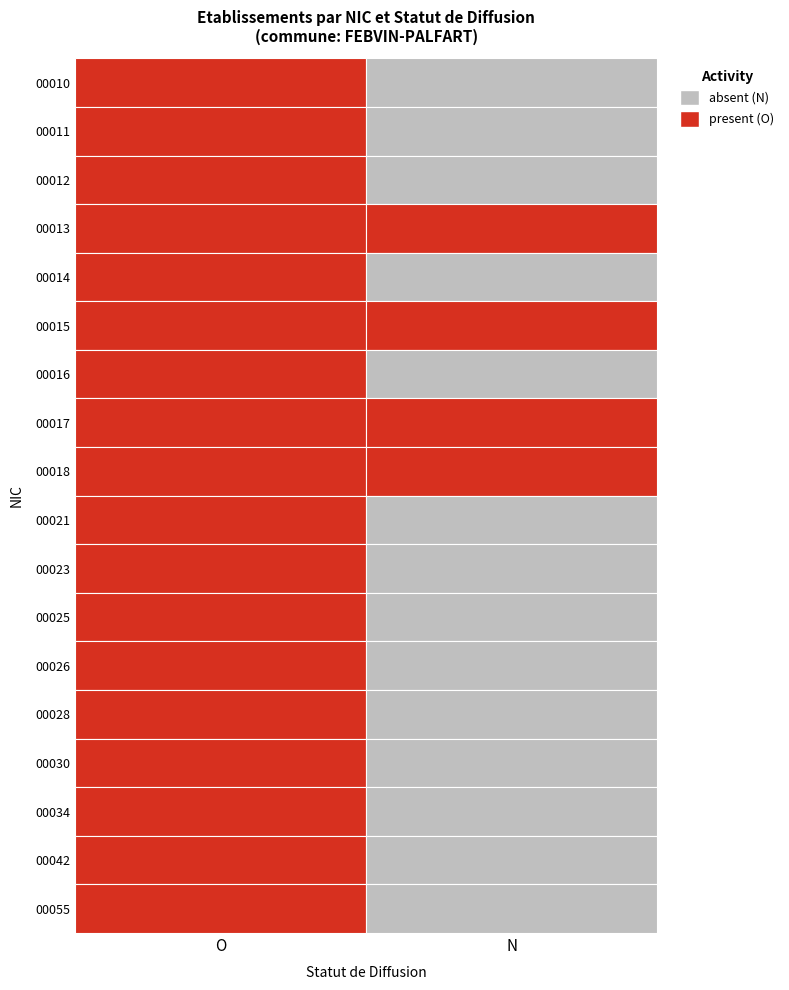

What value does the 00012 series have at O?

1